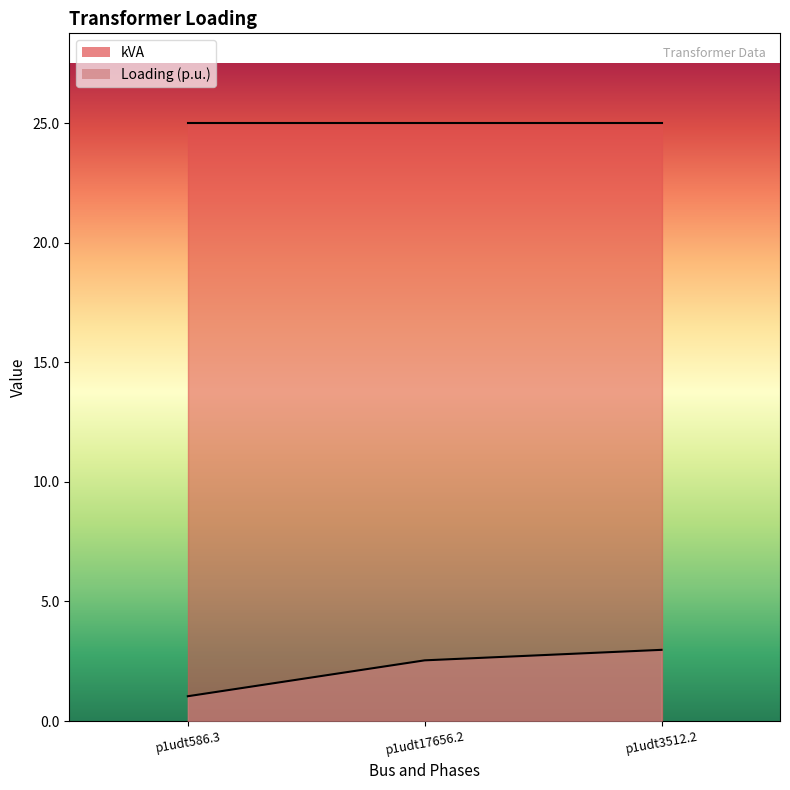

How many values exceed 2?

2